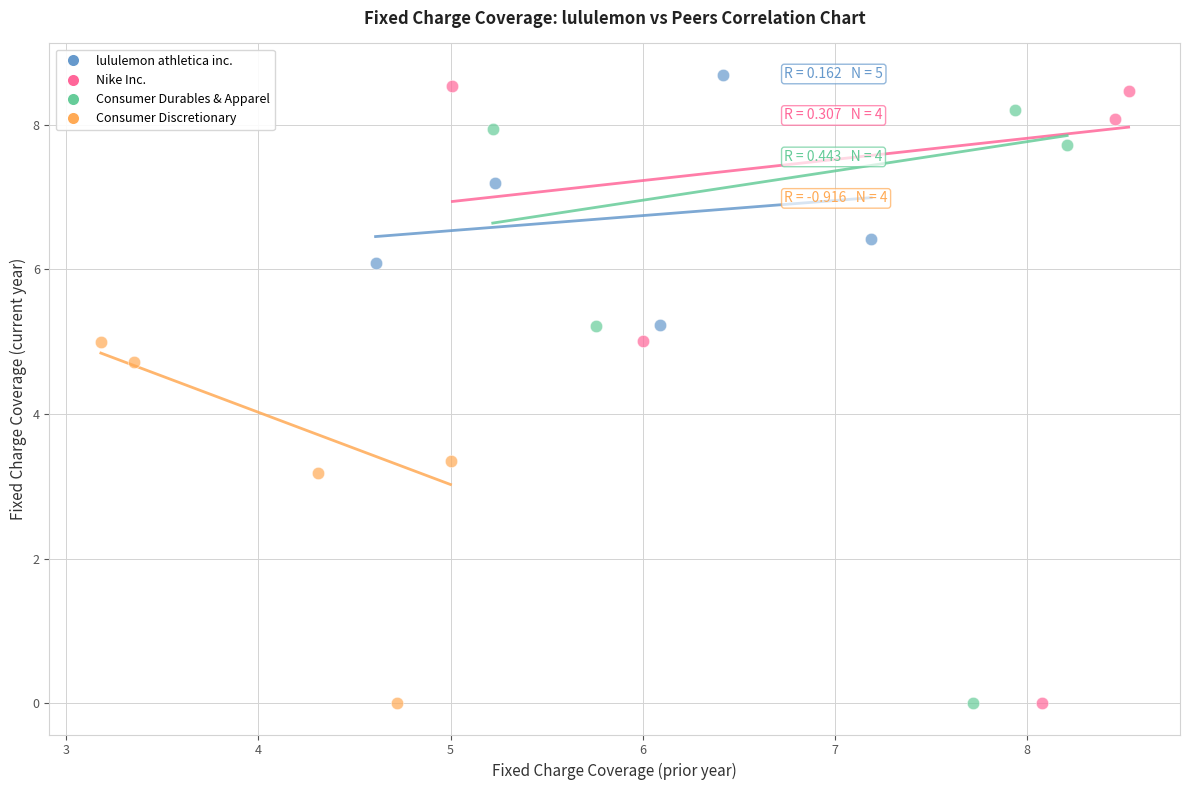

Which series has the widest spread of Y values?

Nike Inc.